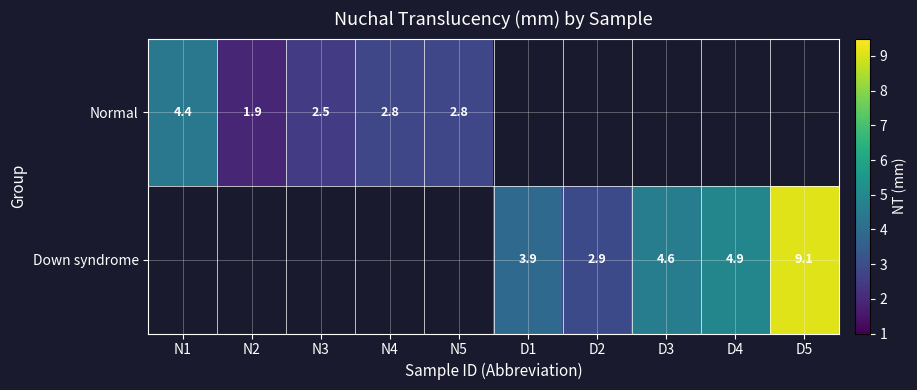

Is the value of Normal at N1 greater than the value of Down syndrome at D2?

Yes